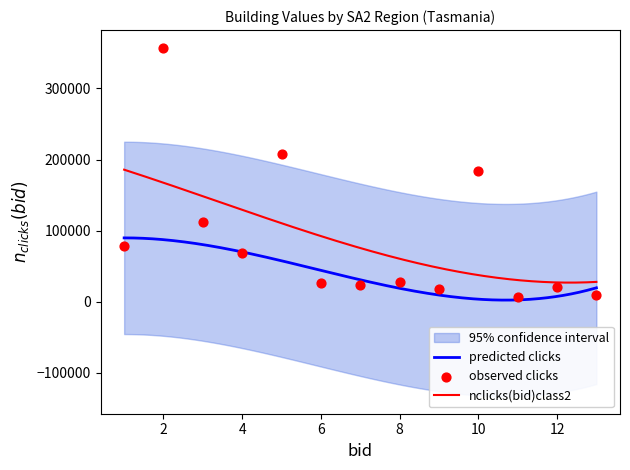

What is the lowest value of the nclicks(bid)class2 series?

27054.2